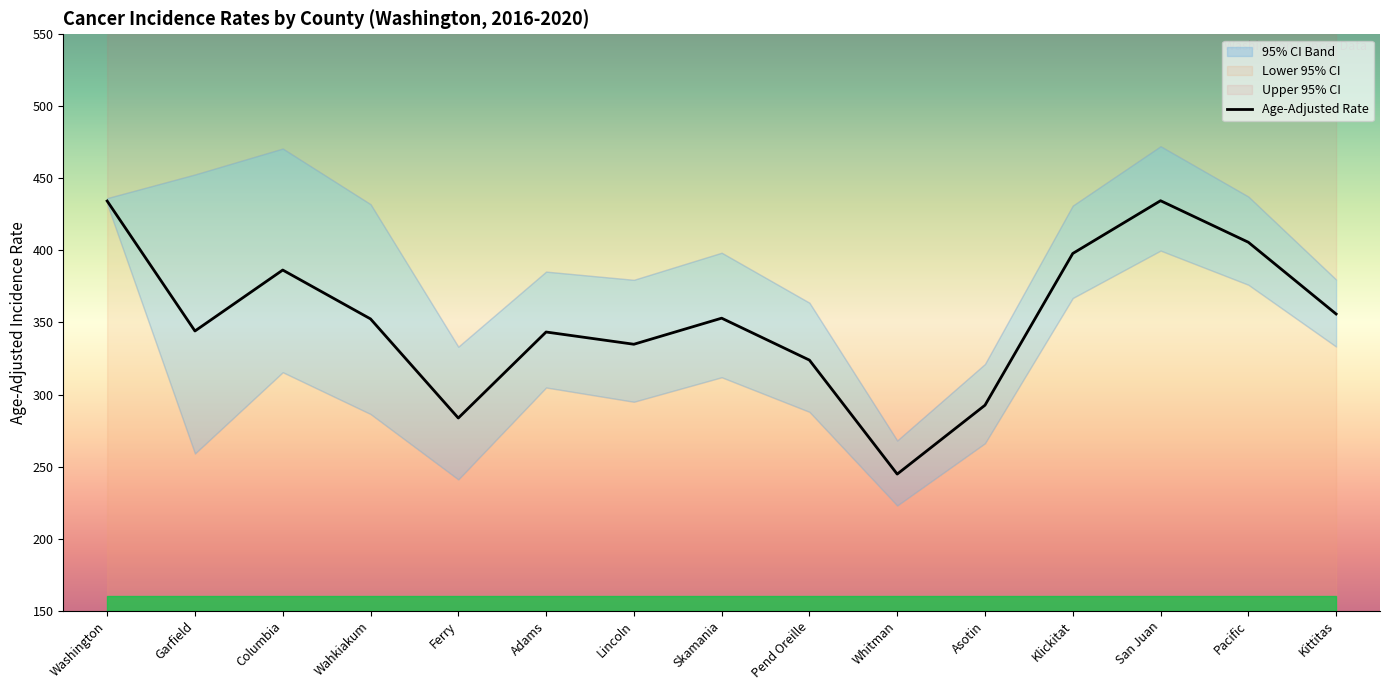

The value of Upper 95% CI at Pacific is 437.4. True or false?

True